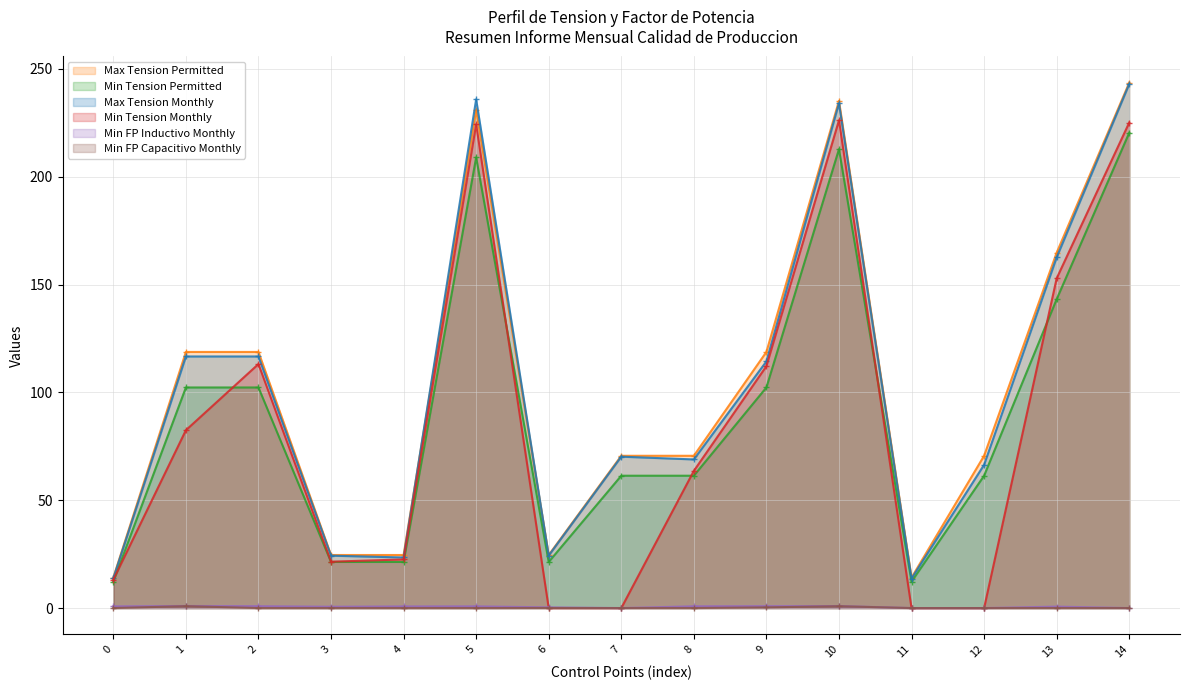

What is the difference between the second highest and minimum values in the Min Tension Permitted series?

200.5